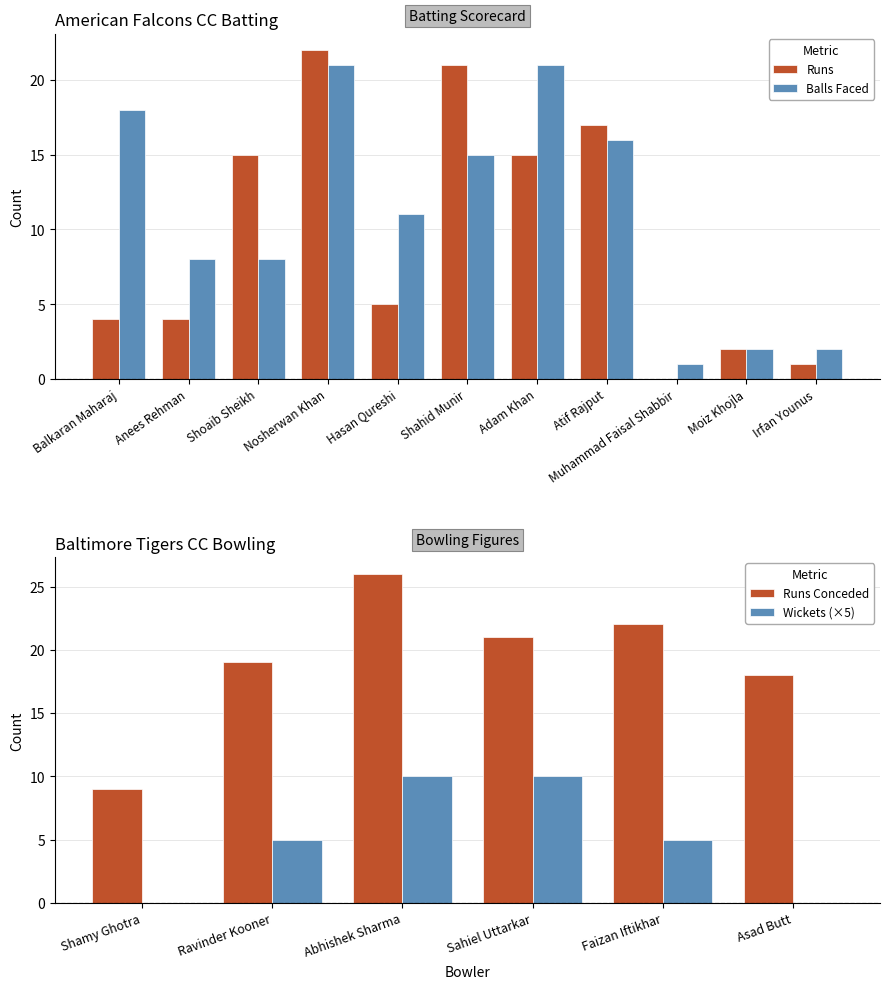

Does the chart contain any negative values?

No